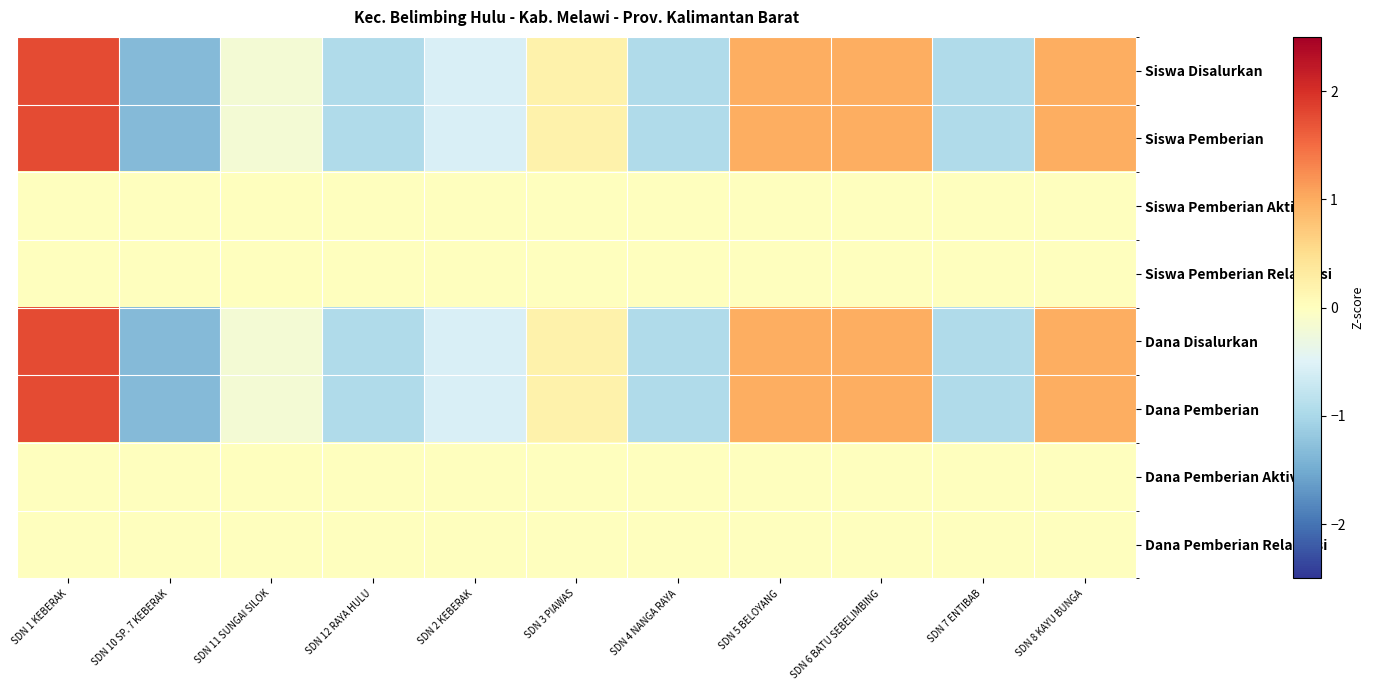

How many categories are shown in the chart?

11